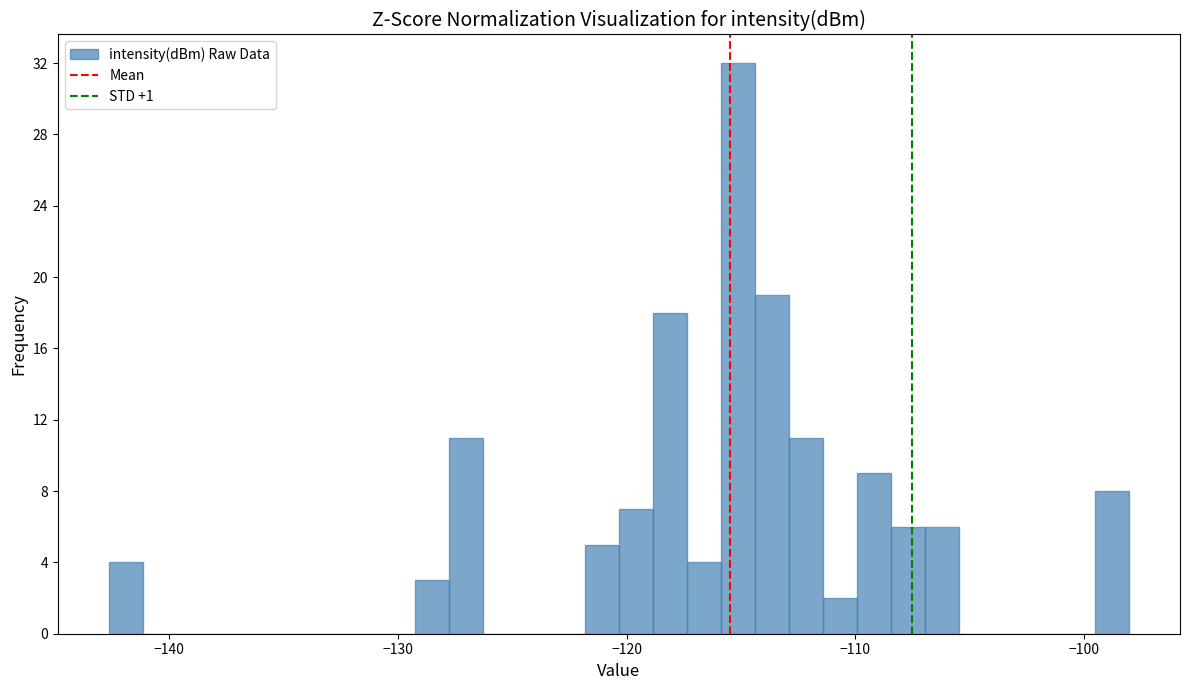

Around what value on the x-axis is the tallest bar? Give the approximate position of its centre, as read against the axis.

-115